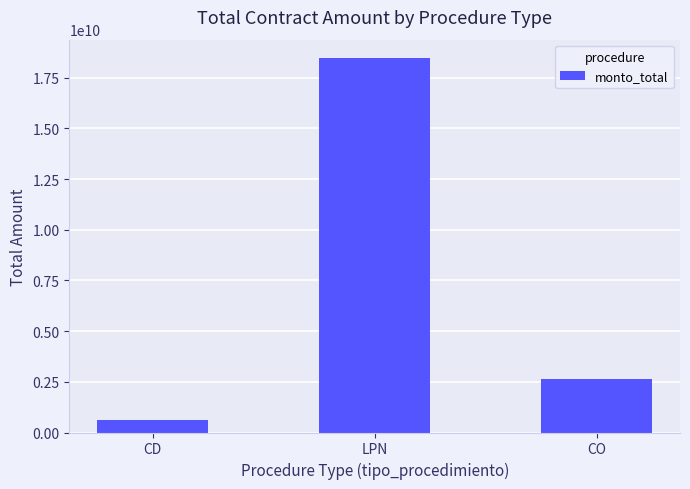

The value at LPN is 18451946801. True or false?

True